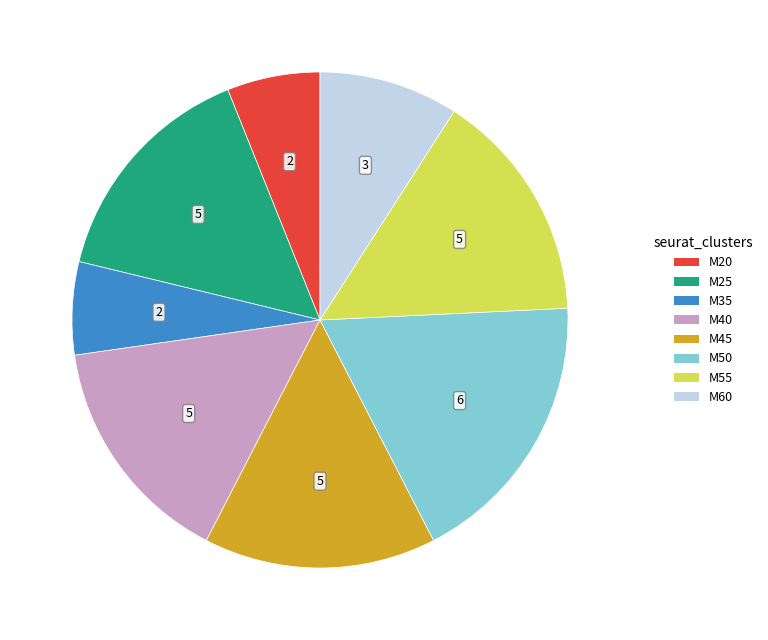

Is M20 the majority of the pie?

No